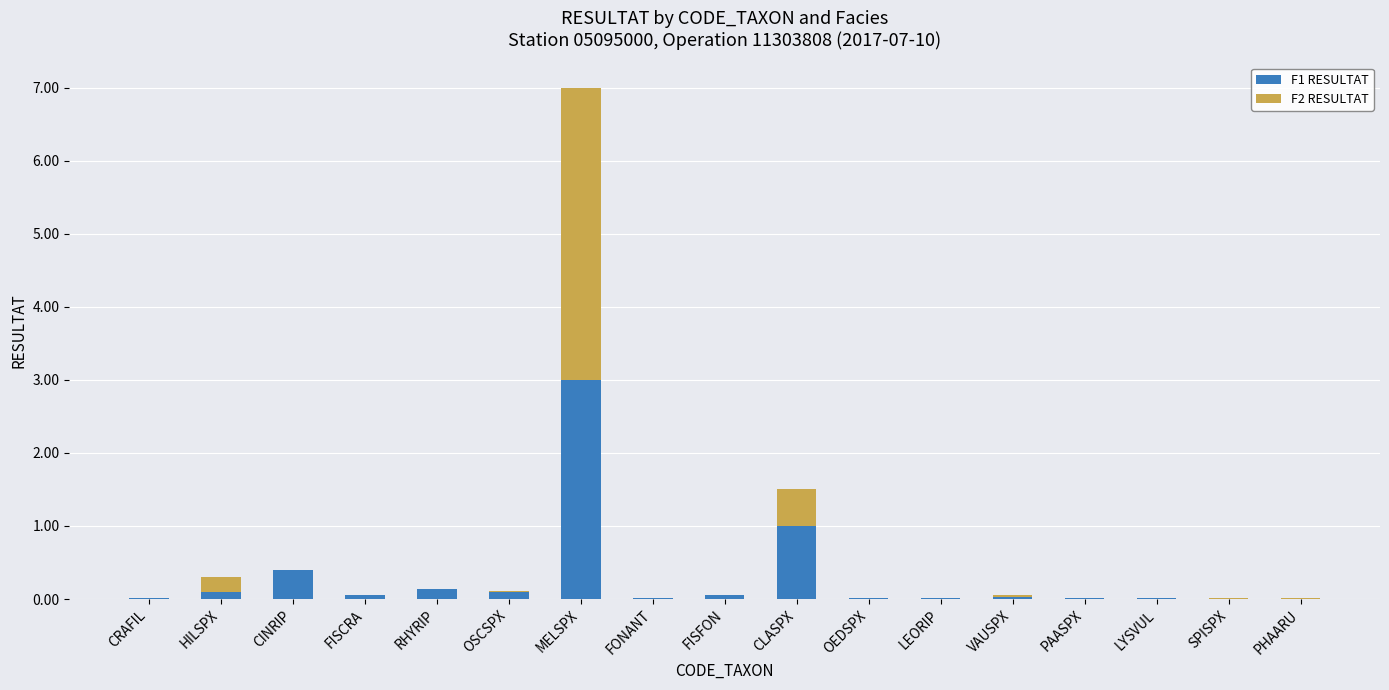

The F1 RESULTAT series shows 1.0 at CLASPX. True or false?

True